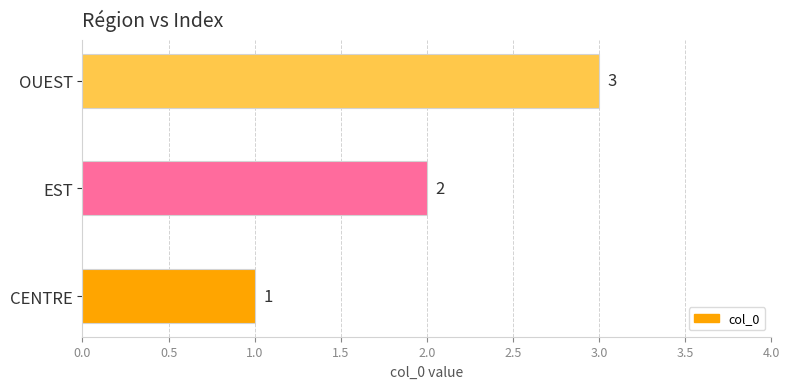

What is the maximum value shown in the chart?

3